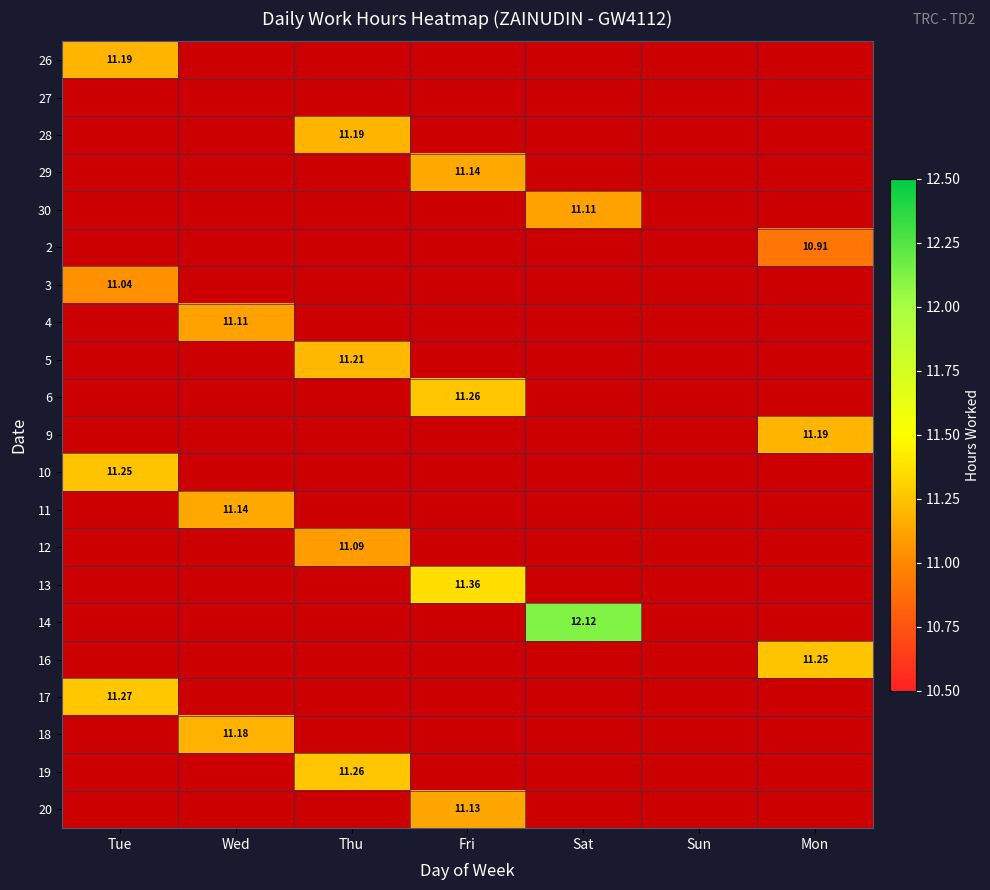

At which label does 13 first exceed 11?

Fri